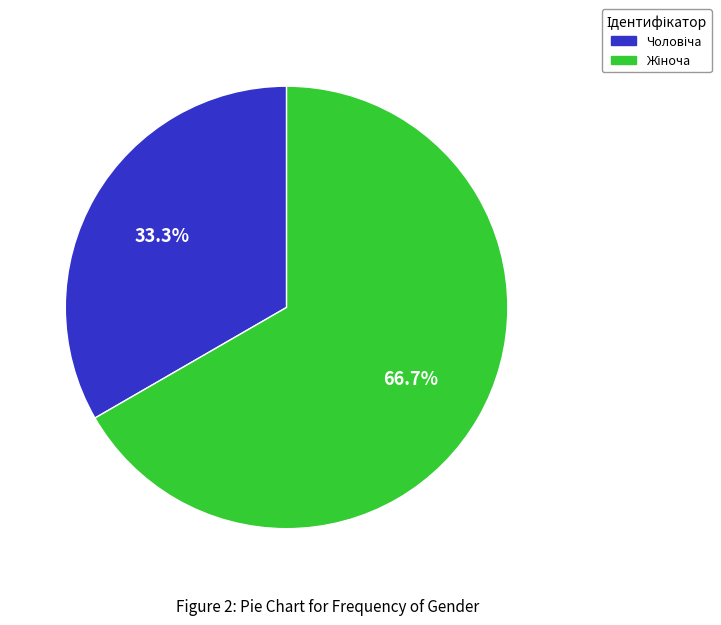

Is there a majority slice in this chart?

Yes